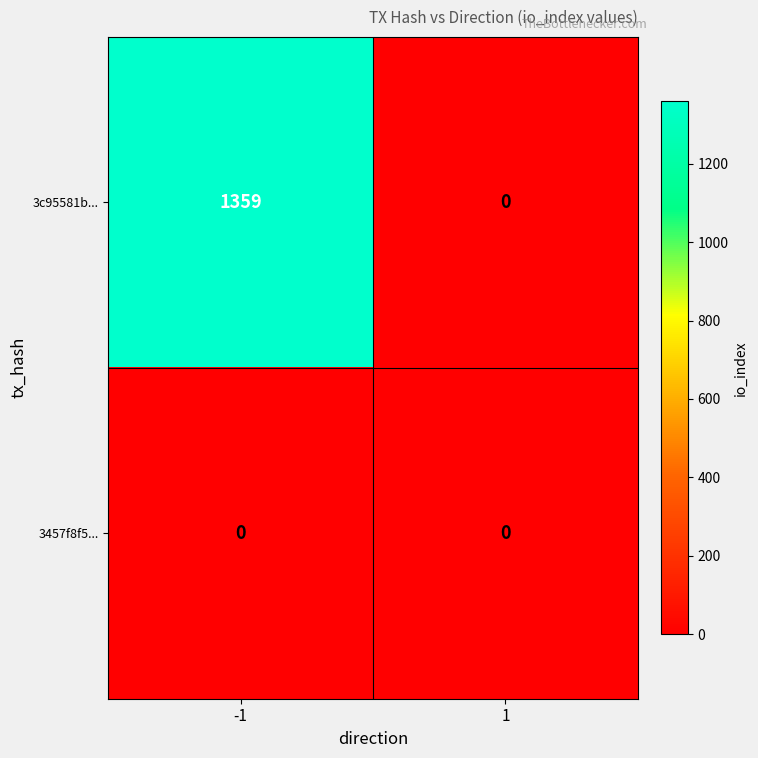

How many positive values does the 3c95581b... series have?

1